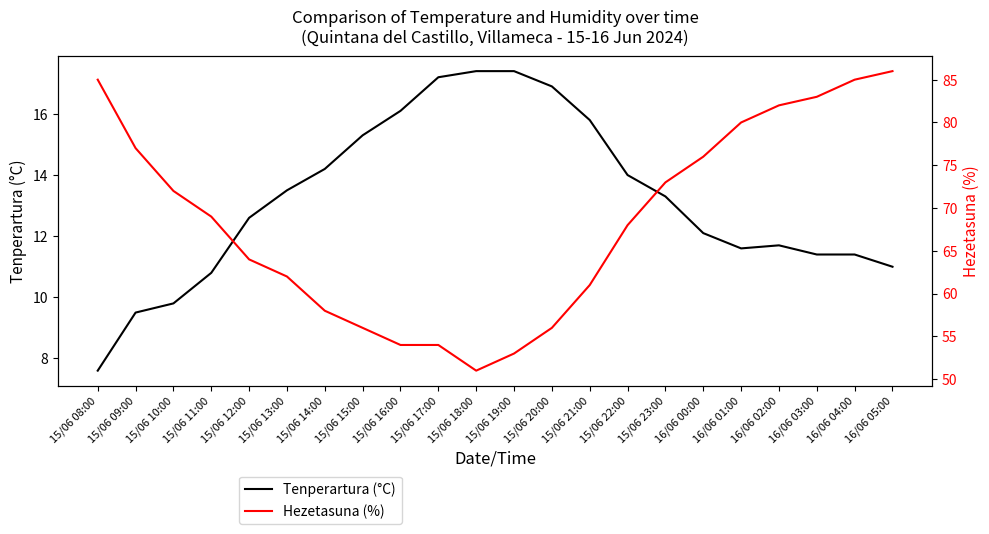

True or false: Tenperartura (°C) has more than 1 interior local peaks.

False